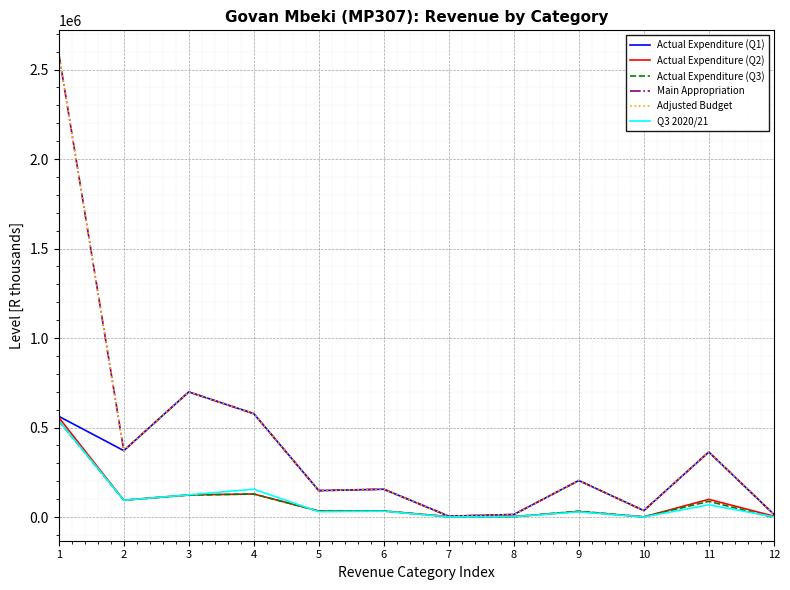

What is the spread (max minus min) of values at 3?

576475.7